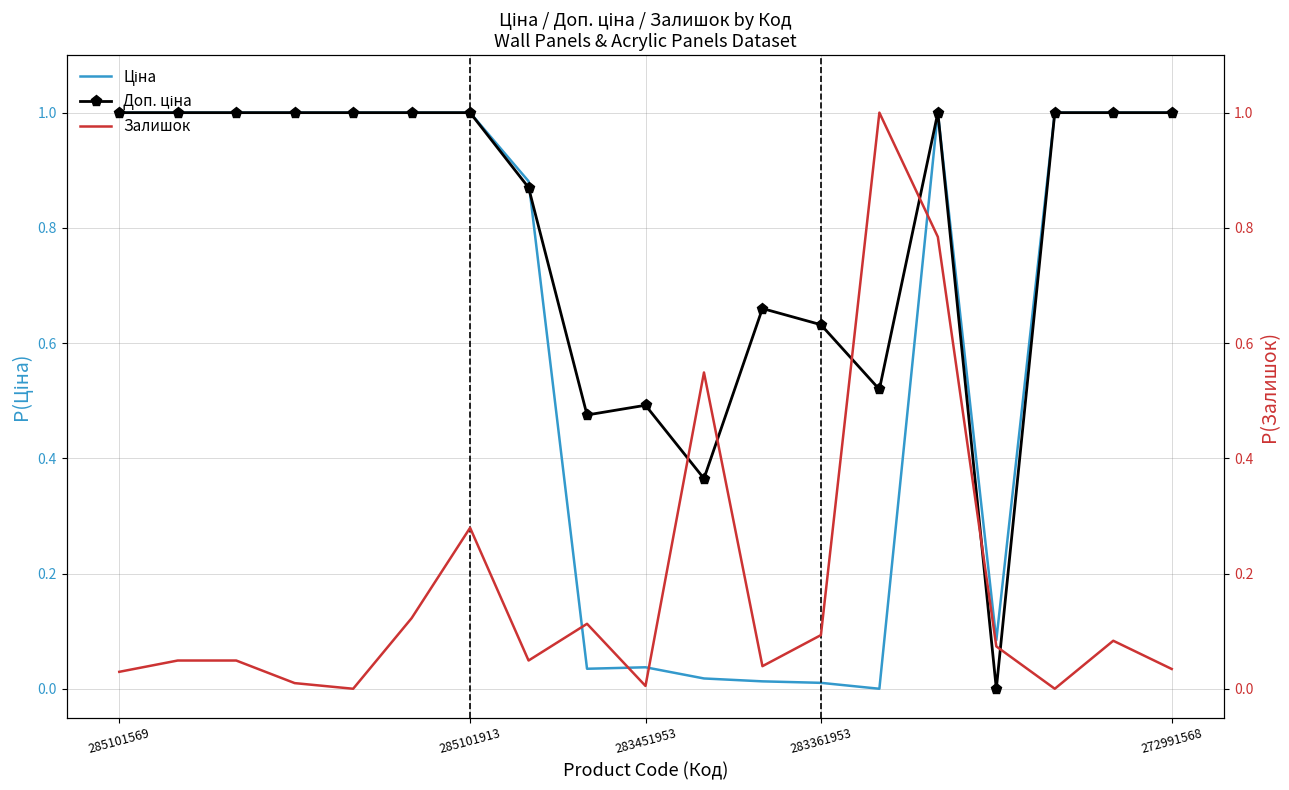

Which series ends up on top after the final intersection of Залишок and Доп. ціна?

Доп. ціна